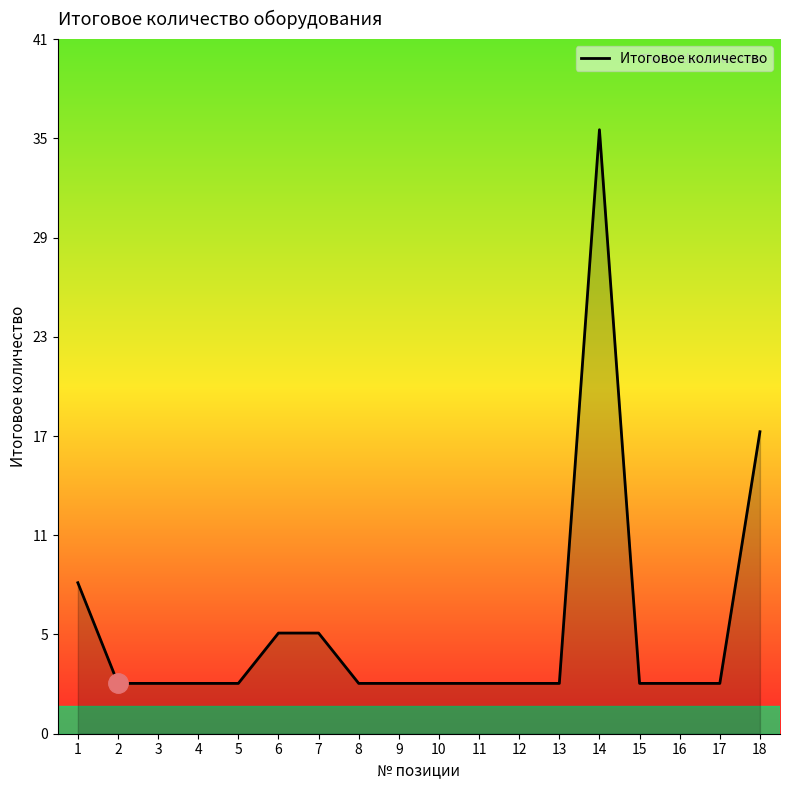

Is this an area chart (filled region under the line)?

Yes